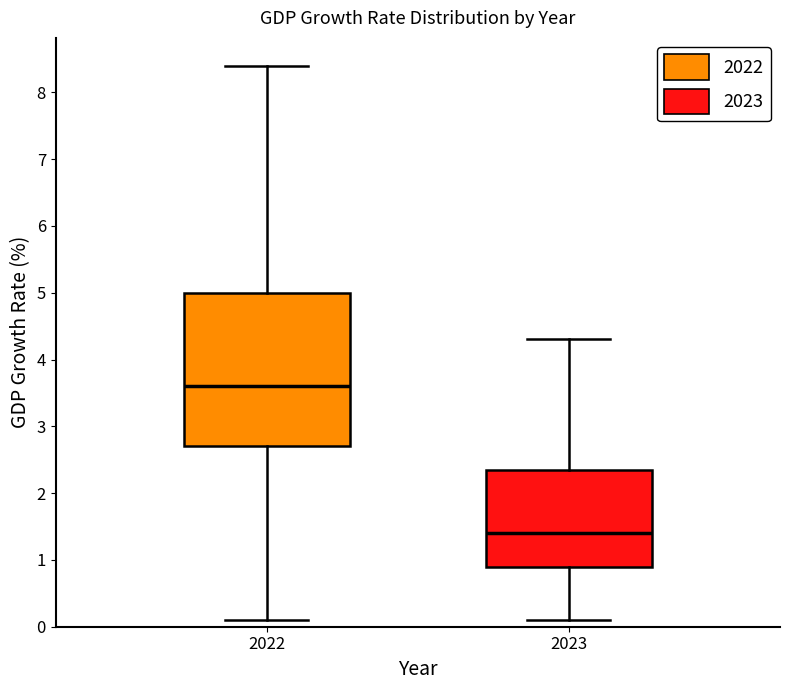

Which box's median line is the highest?

2022